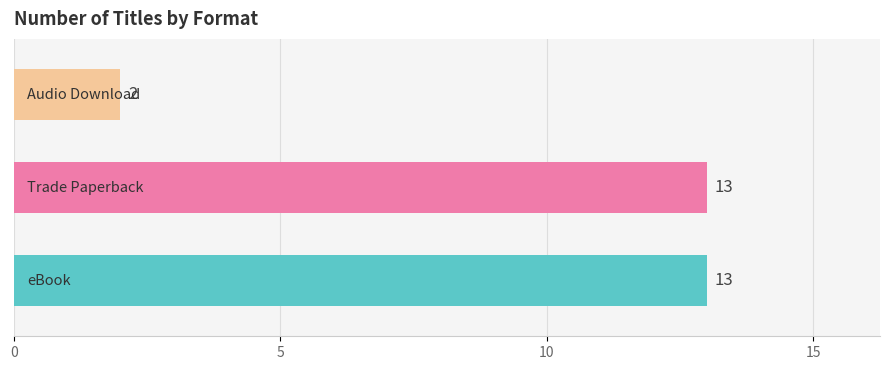

Which has a higher value, Audio Download or eBook?

eBook